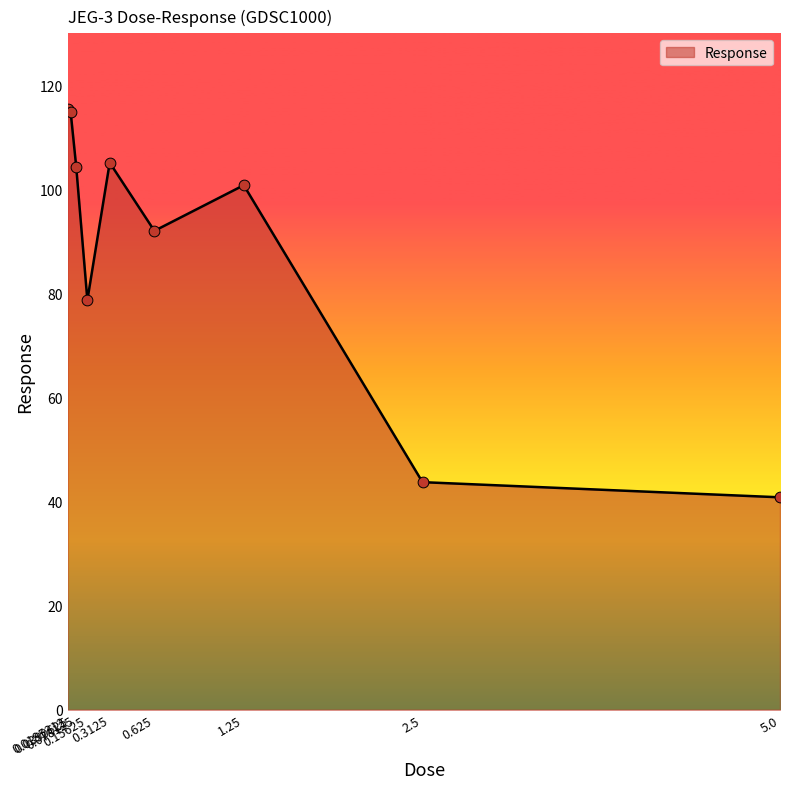

Approximately how many times larger is the value at 2.5 compared to 0.3125?

0.4